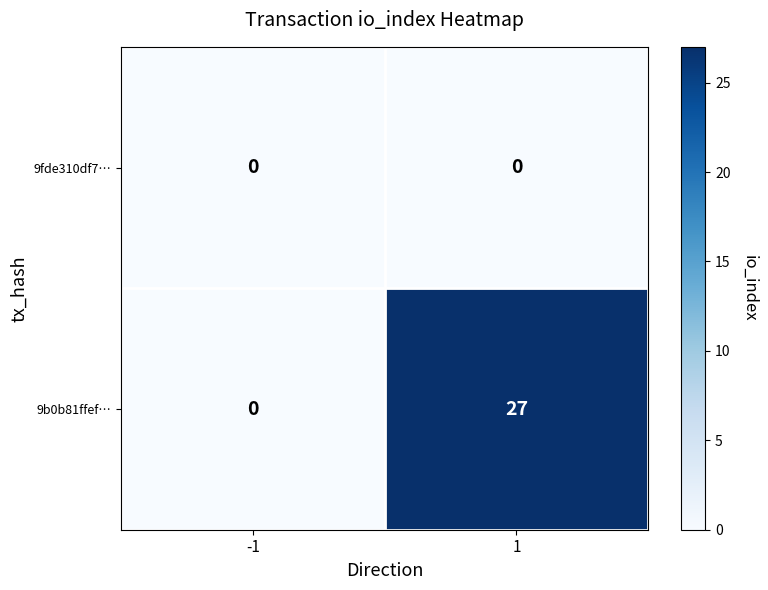

Between -1 and 1, which series saw the biggest shift?

9b0b81ffef…